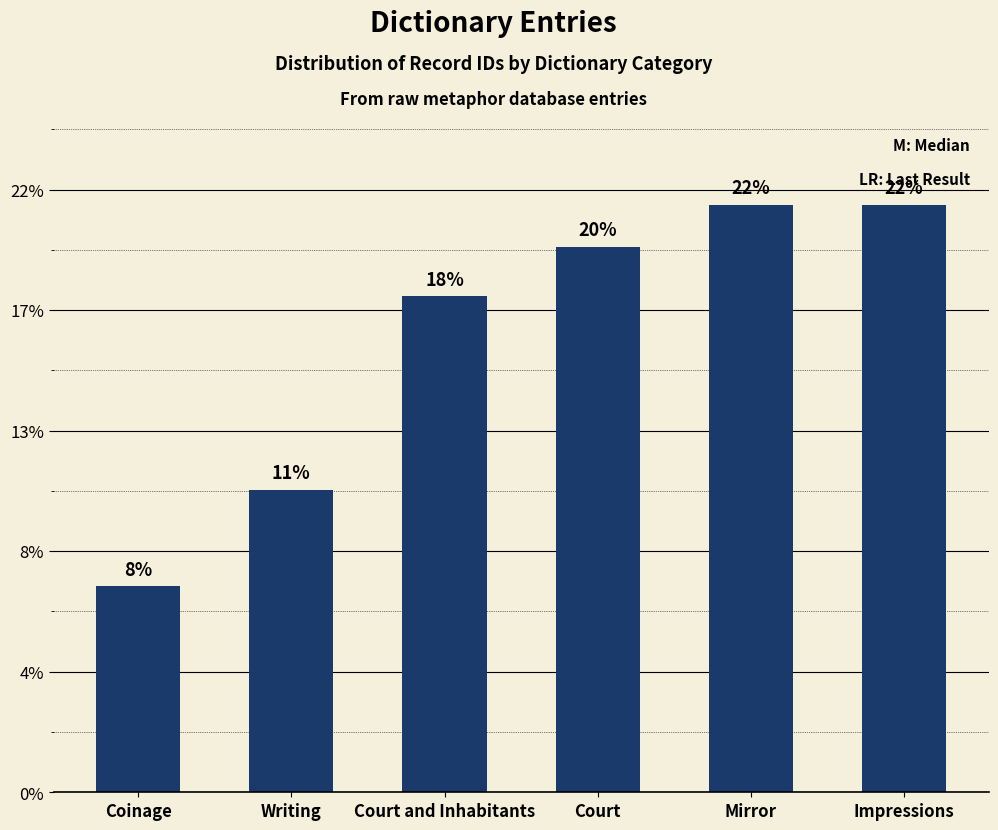

Does the chart contain any negative values?

No